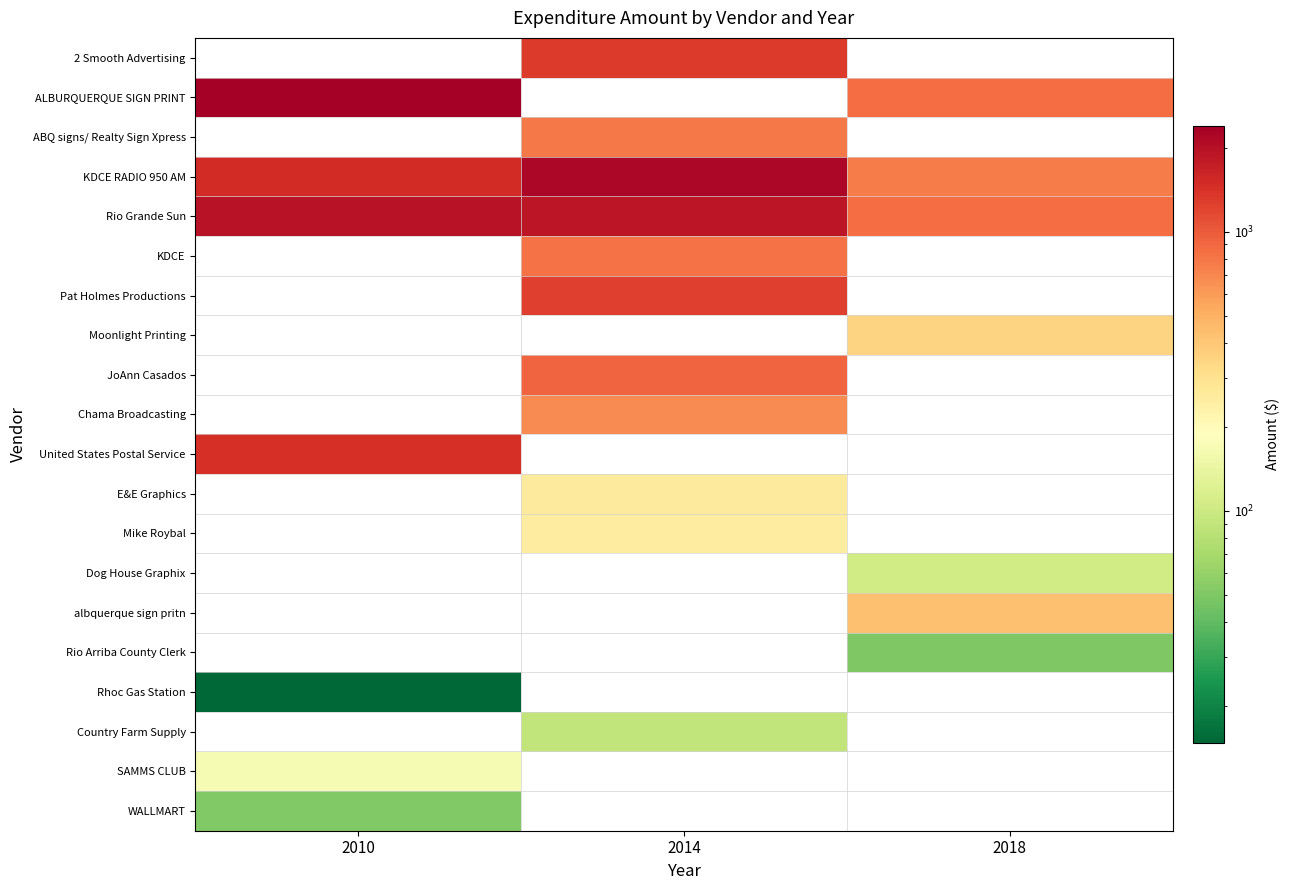

At which category is the sum across all series the highest?

2014